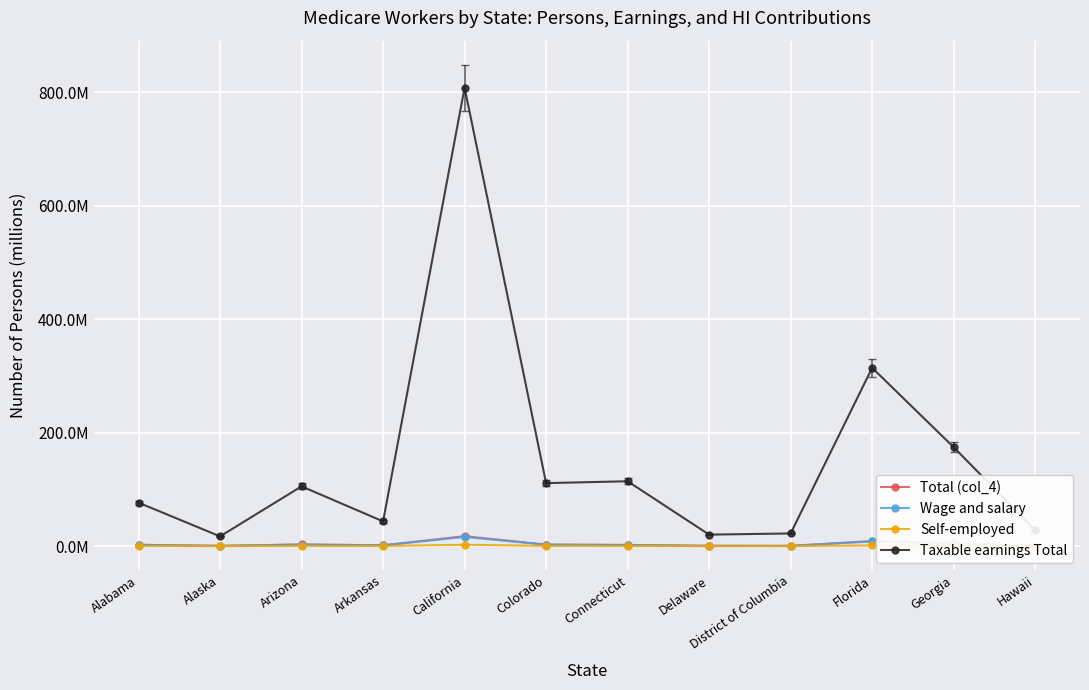

Reading left to right, what are all the values shown in this chart?

Total (col_4): 2.3	0.4	2.9	1.4	17.5	2.7	2.0	0.5	0.4	8.9	4.7	0.7
Wage and salary: 2.1	0.4	2.7	1.3	16.0	2.5	1.9	0.5	0.4	8.2	4.4	0.7
Self-employed: 0.3	0.0	0.3	0.2	2.3	0.3	0.2	0.0	0.0	1.1	0.5	0.1
Taxable earnings Total: 76.5	17.1	105.3	43.5	808.0	111.0	114.3	20.2	22.3	314.2	174.3	27.7